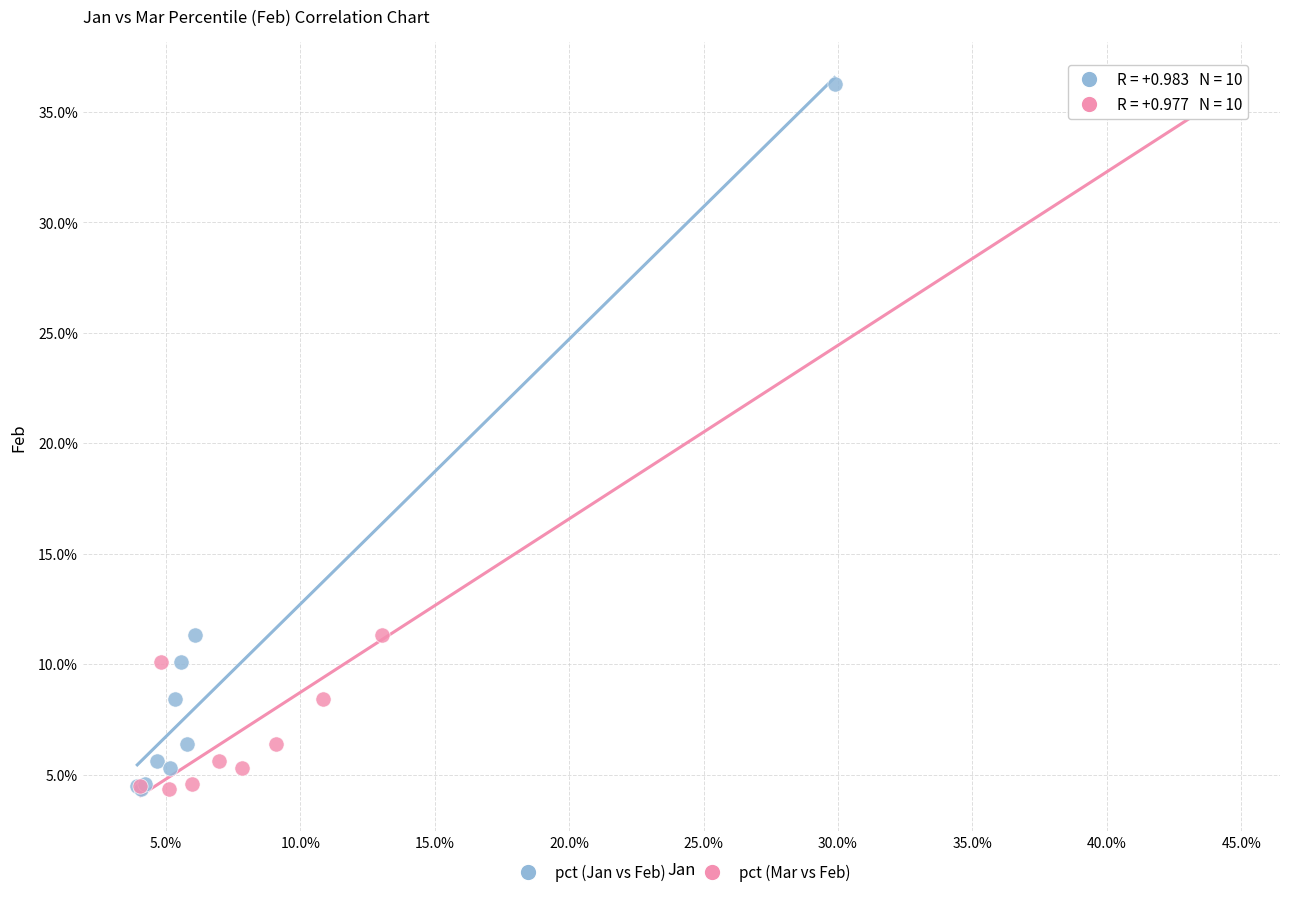

What are all the series names shown in the legend?

pct (Jan vs Feb), pct (Mar vs Feb)